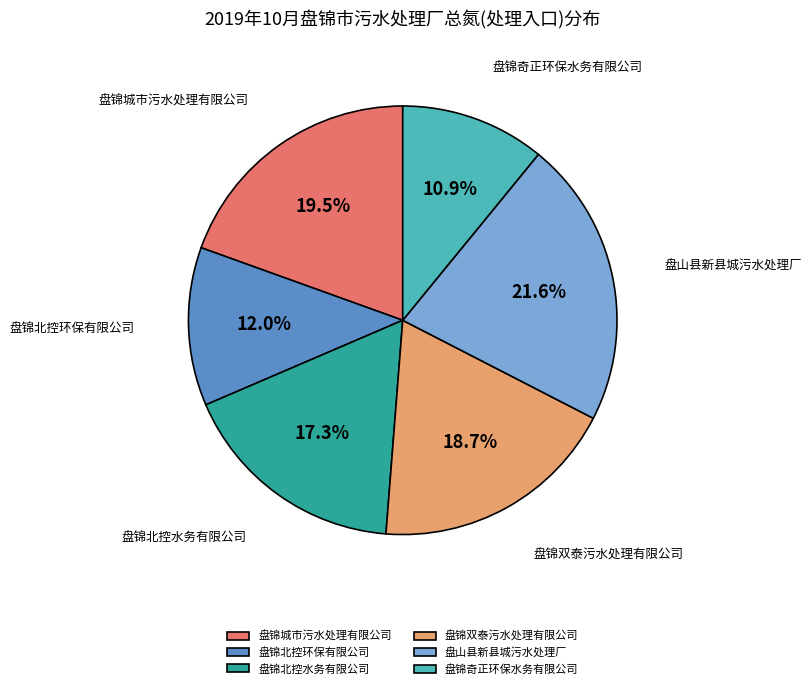

Is there a majority slice in this chart?

No